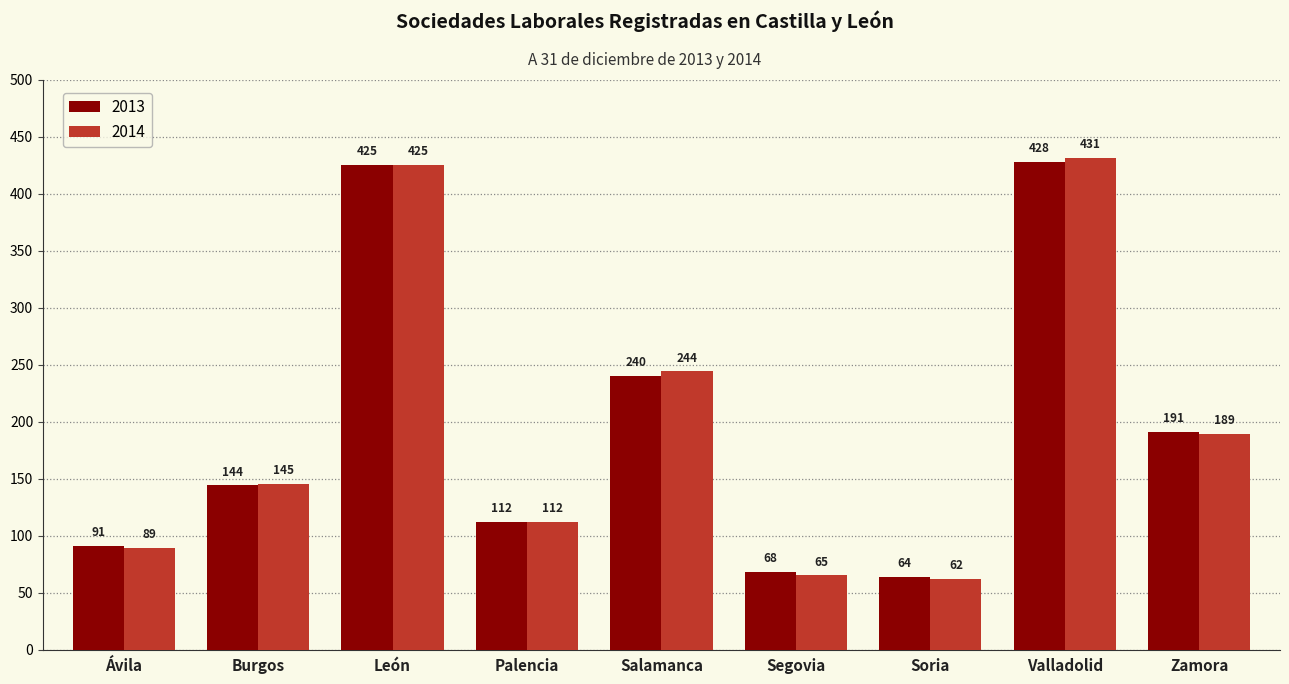

Where is 2014 nearest to the value 246?

Salamanca